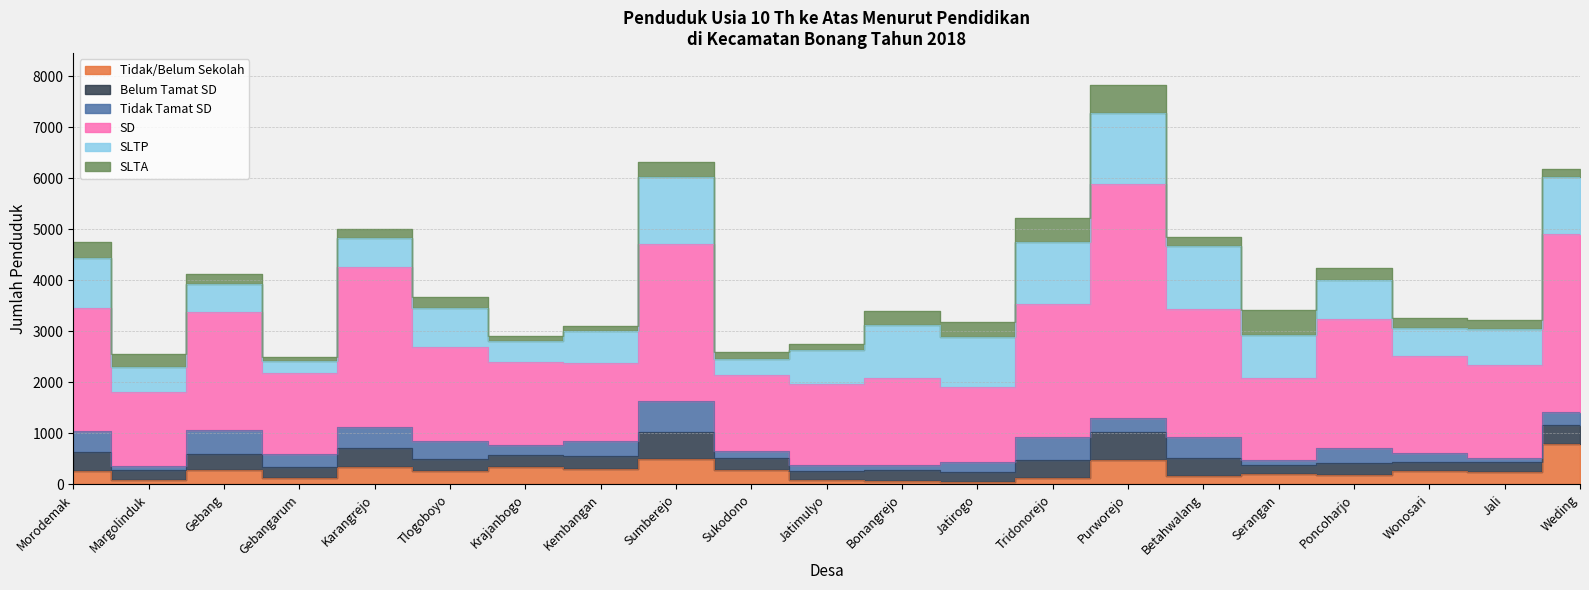

Reading right to left, what are all the values shown in this chart?

Tidak/Belum Sekolah: Weding=786	Jali=244	Wonosari=258	Poncoharjo=180	Serangan=214	Betahwalang=159	Purworejo=471	Tridonorejo=134	Jatirogo=48	Bonangrejo=60	Jatimulyo=95	Sukodono=284	Sumberejo=506	Kembangan=294	Krajanbogo=334	Tlogoboyo=268	Karangrejo=340	Gebangarum=121	Gebang=281	Margolinduk=82	Morodemak=254
Belum Tamat SD: Weding=385	Jali=199	Wonosari=189	Poncoharjo=231	Serangan=162	Betahwalang=351	Purworejo=550	Tridonorejo=353	Jatirogo=199	Bonangrejo=218	Jatimulyo=159	Sukodono=234	Sumberejo=514	Kembangan=273	Krajanbogo=241	Tlogoboyo=239	Karangrejo=371	Gebangarum=213	Gebang=319	Margolinduk=201	Morodemak=384
Tidak Tamat SD: Weding=252	Jali=73	Wonosari=163	Poncoharjo=296	Serangan=95	Betahwalang=427	Purworejo=289	Tridonorejo=437	Jatirogo=195	Bonangrejo=110	Jatimulyo=134	Sukodono=147	Sumberejo=609	Kembangan=283	Krajanbogo=194	Tlogoboyo=342	Karangrejo=422	Gebangarum=265	Gebang=463	Margolinduk=78	Morodemak=408
SD: Weding=3493	Jali=1832	Wonosari=1900	Poncoharjo=2539	Serangan=1616	Betahwalang=2501	Purworejo=4578	Tridonorejo=2620	Jatirogo=1467	Bonangrejo=1705	Jatimulyo=1586	Sukodono=1471	Sumberejo=3090	Kembangan=1532	Krajanbogo=1630	Tlogoboyo=1838	Karangrejo=3121	Gebangarum=1589	Gebang=2312	Margolinduk=1455	Morodemak=2421
SLTP: Weding=1103	Jali=690	Wonosari=561	Poncoharjo=760	Serangan=847	Betahwalang=1231	Purworejo=1383	Tridonorejo=1198	Jatirogo=988	Bonangrejo=1024	Jatimulyo=666	Sukodono=318	Sumberejo=1300	Kembangan=630	Krajanbogo=408	Tlogoboyo=779	Karangrejo=585	Gebangarum=226	Gebang=550	Margolinduk=491	Morodemak=966
SLTA: Weding=157	Jali=181	Wonosari=182	Poncoharjo=242	Serangan=483	Betahwalang=180	Purworejo=555	Tridonorejo=472	Jatirogo=283	Bonangrejo=285	Jatimulyo=105	Sukodono=140	Sumberejo=295	Kembangan=91	Krajanbogo=110	Tlogoboyo=208	Karangrejo=160	Gebangarum=86	Gebang=199	Margolinduk=249	Morodemak=321